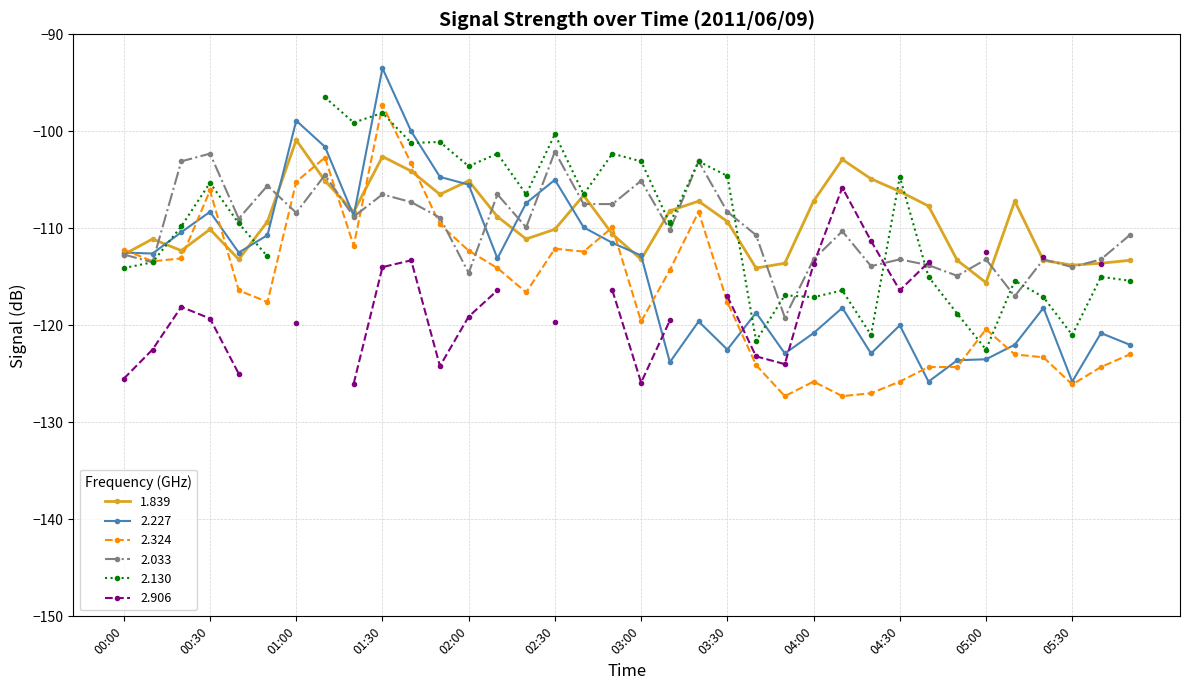

True or false: 2.324 has a value of -125.8 at 04:00.

True